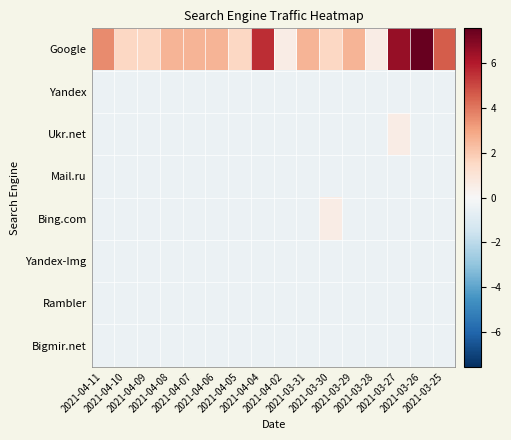

At which category is the sum across all series the highest?

2021-03-27